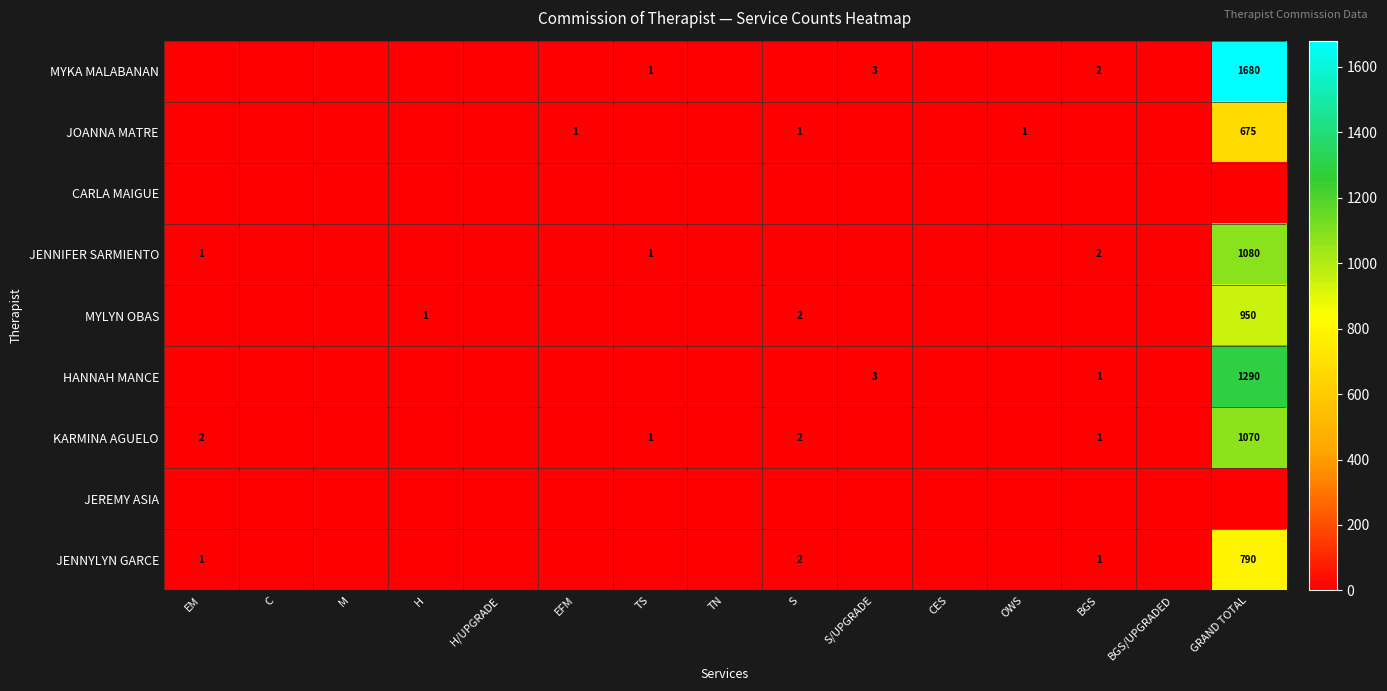

The HANNAH MANCE series shows 2 at BGS. True or false?

False